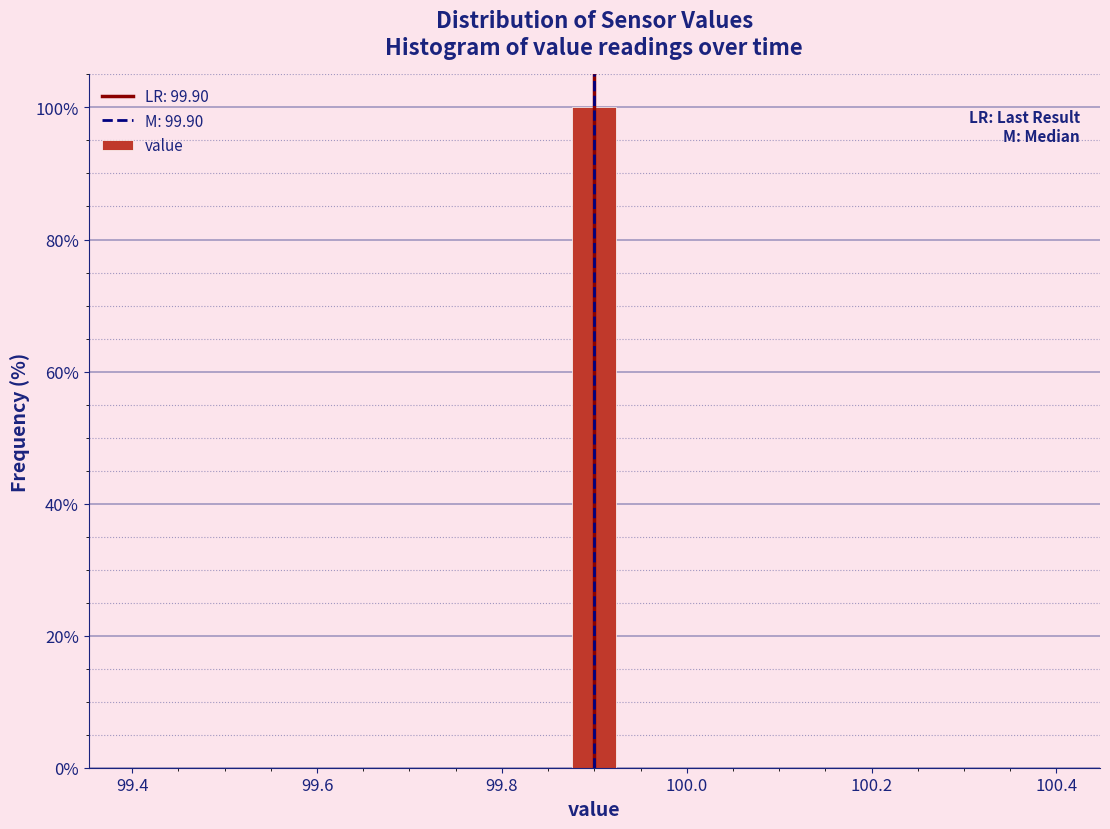

Around what value on the x-axis is the tallest bar? Give the approximate position of its centre, as read against the axis.

99.90